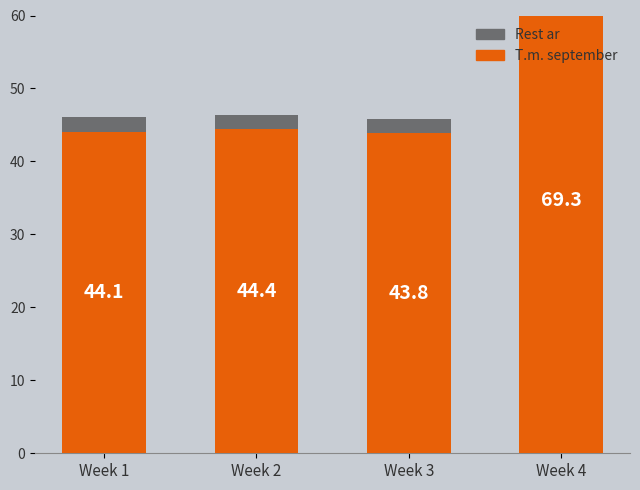

The T.m. september series shows 28.7 at Week 1. True or false?

False